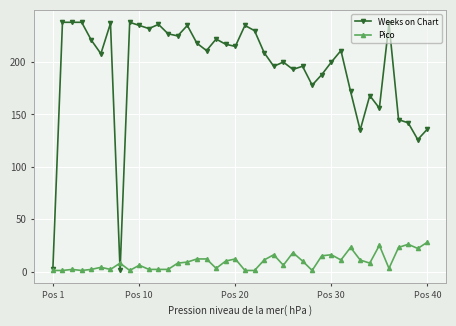

True or false: Weeks on Chart has more than 0 interior local peaks.

True